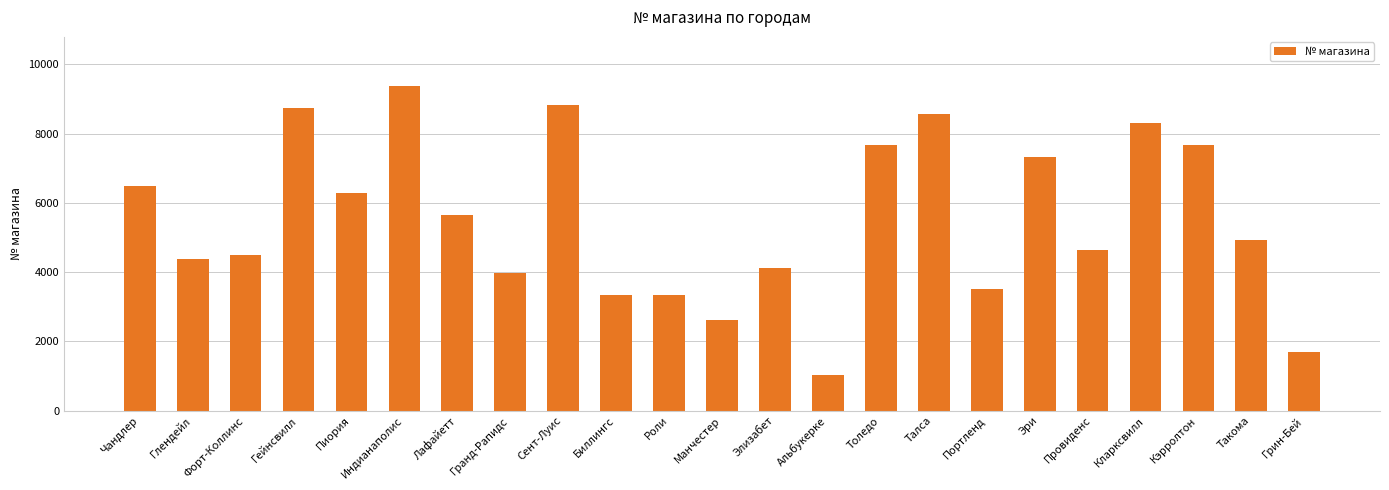

What is the difference between the maximum and minimum values?

8362